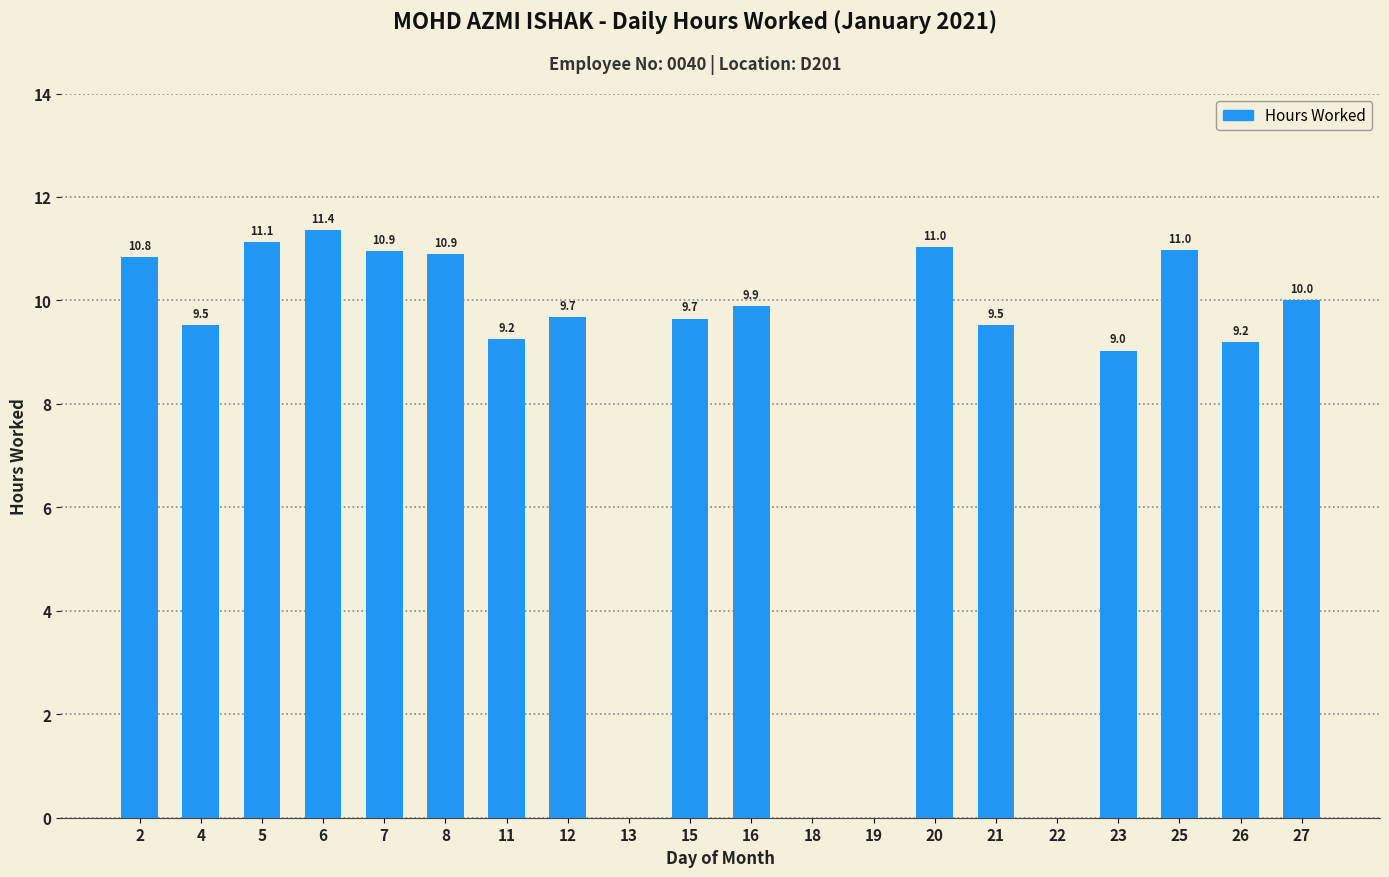

Where is the data nearest to the value 5?

23